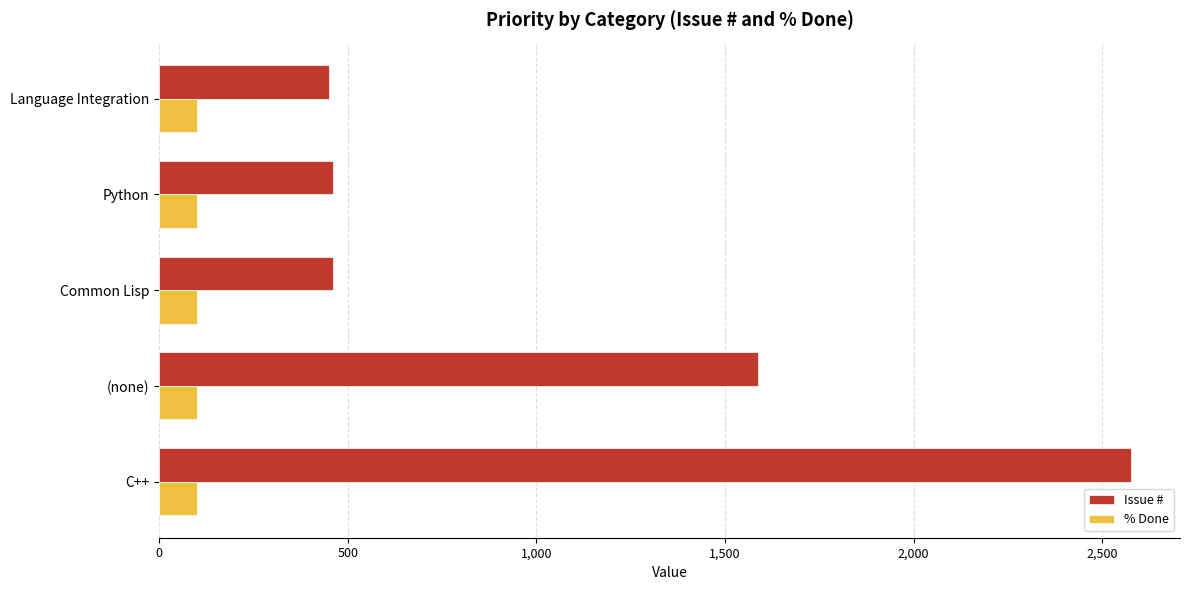

What is the difference between the maximum and minimum values in the Issue # series?

2126